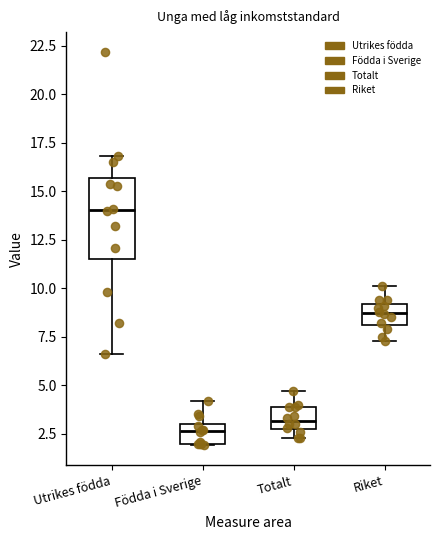

Where is the upper edge of the box for Totalt on the y-axis? The values are not printed on the chart, so give them approximately, as read against the axis.

4.0